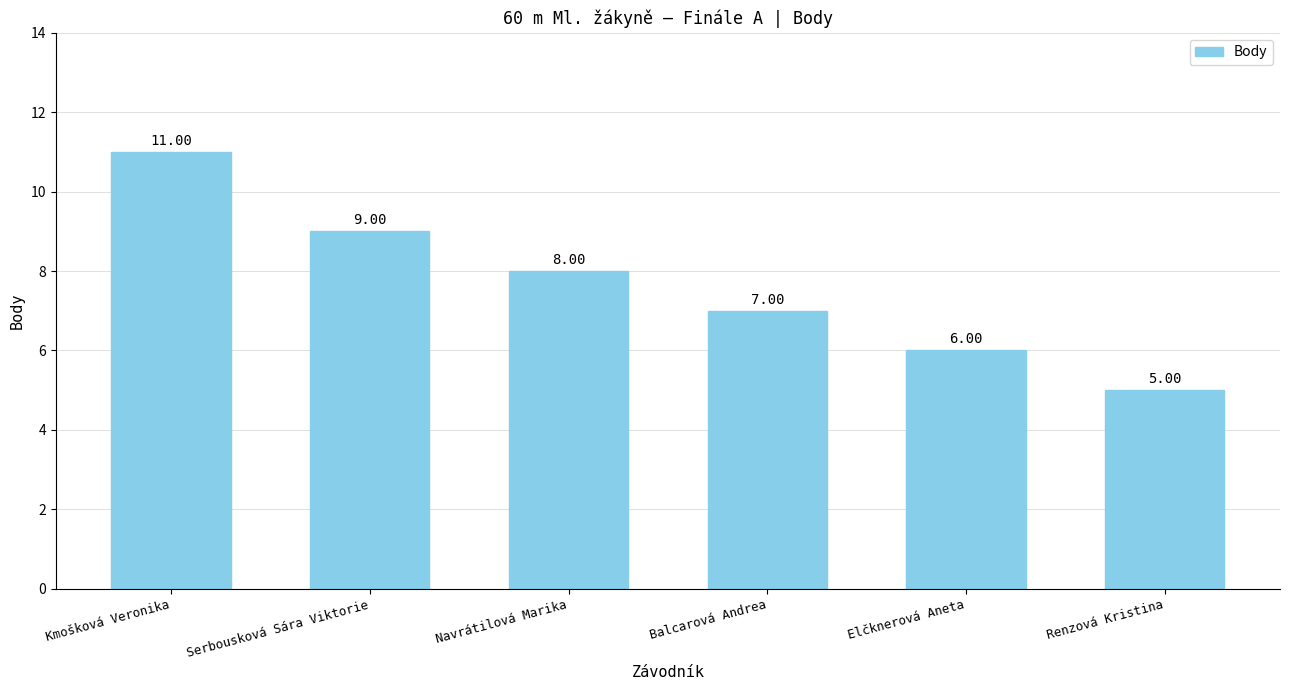

What is the minimum value shown in the chart?

5